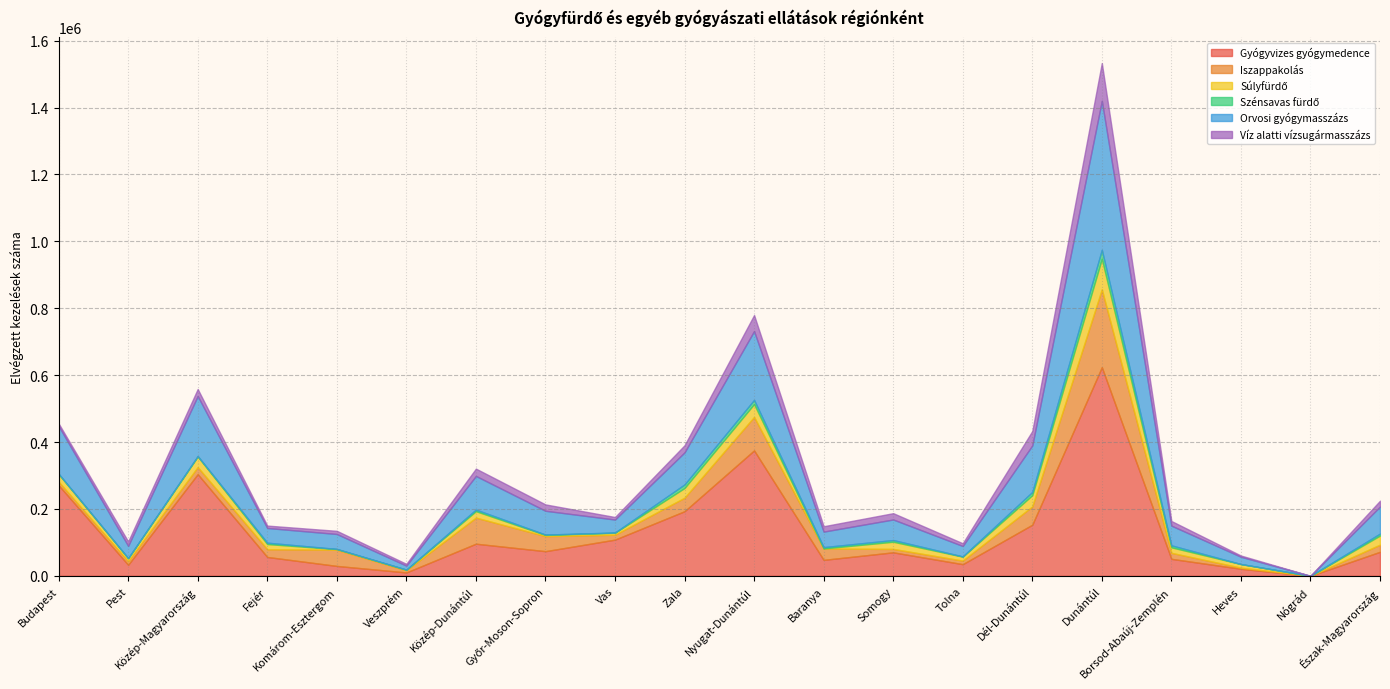

Which label corresponds to the largest value in the chart?

Dunántúl